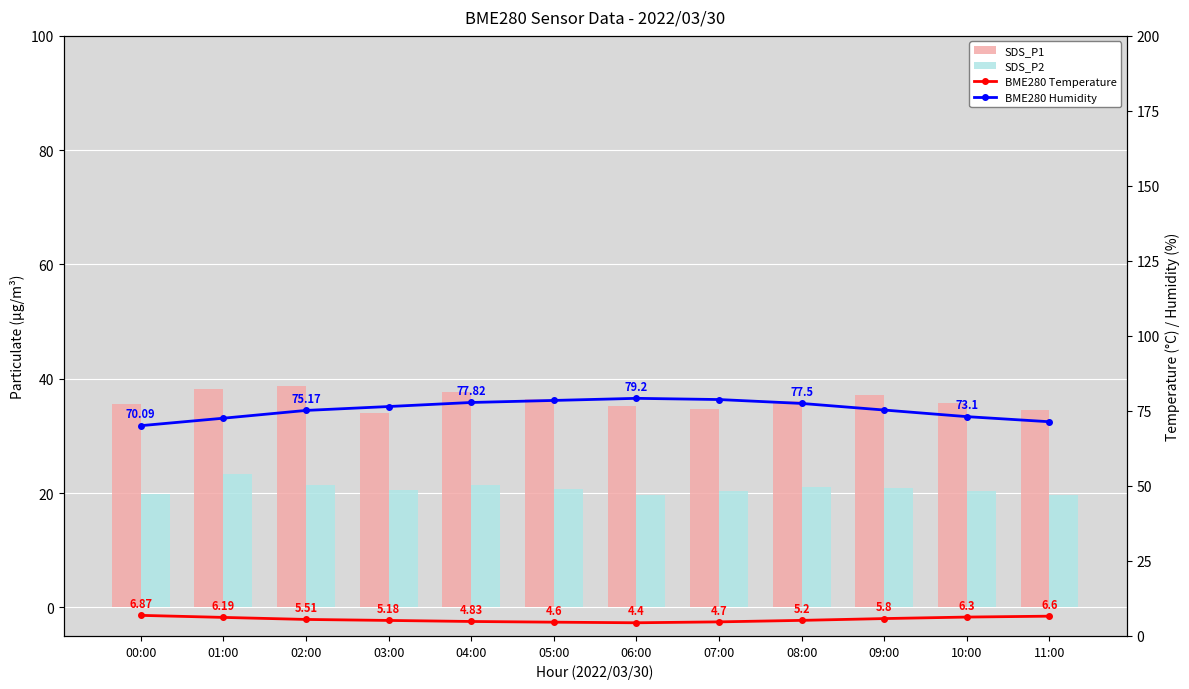

The value of BME280 Temperature at 03:00 is 9.3. True or false?

False